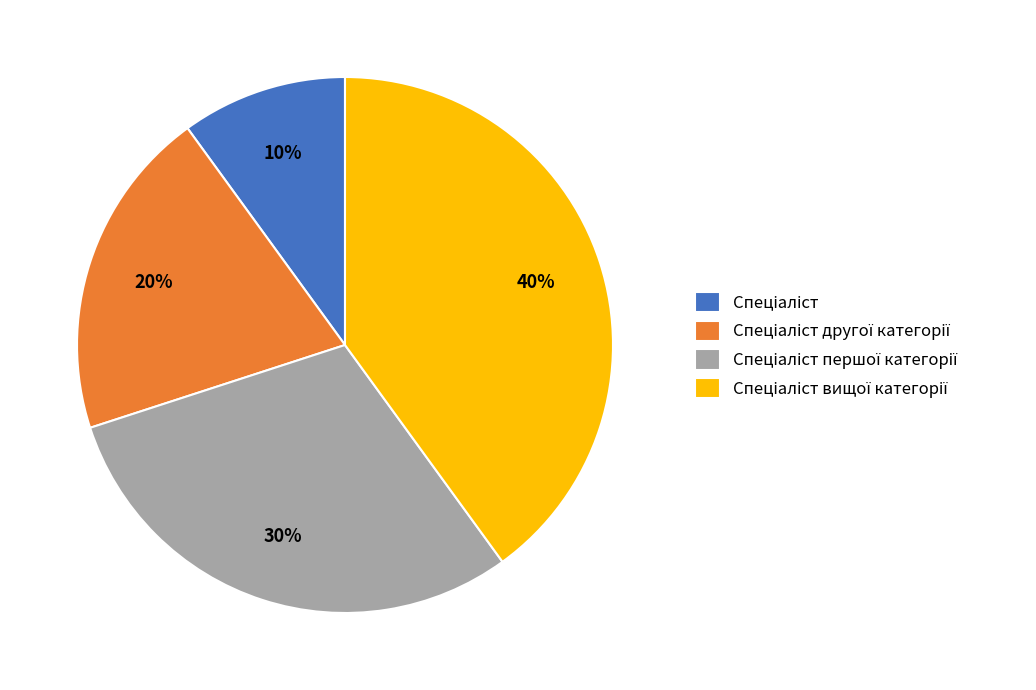

Does any single category account for the majority?

No